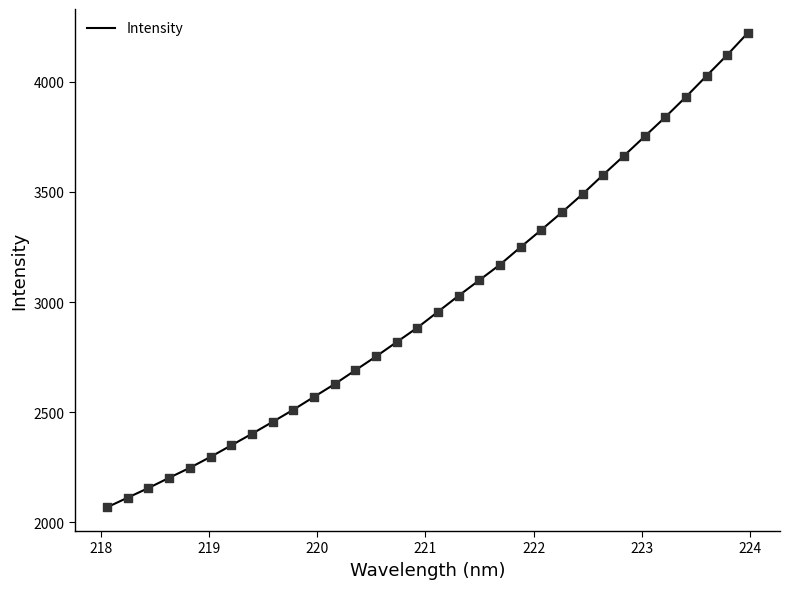

What is the minimum value shown in the chart?

2067.7